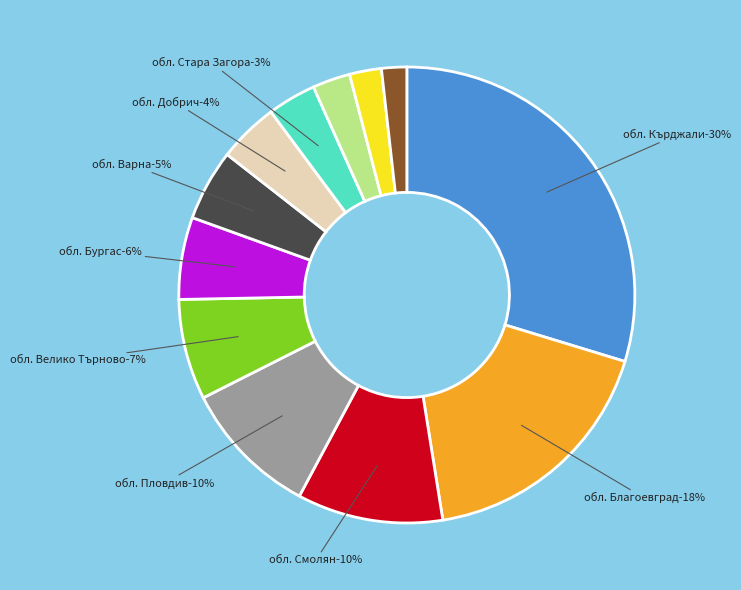

Between обл. Велико Търново and обл. Шумен, which is larger?

обл. Велико Търново